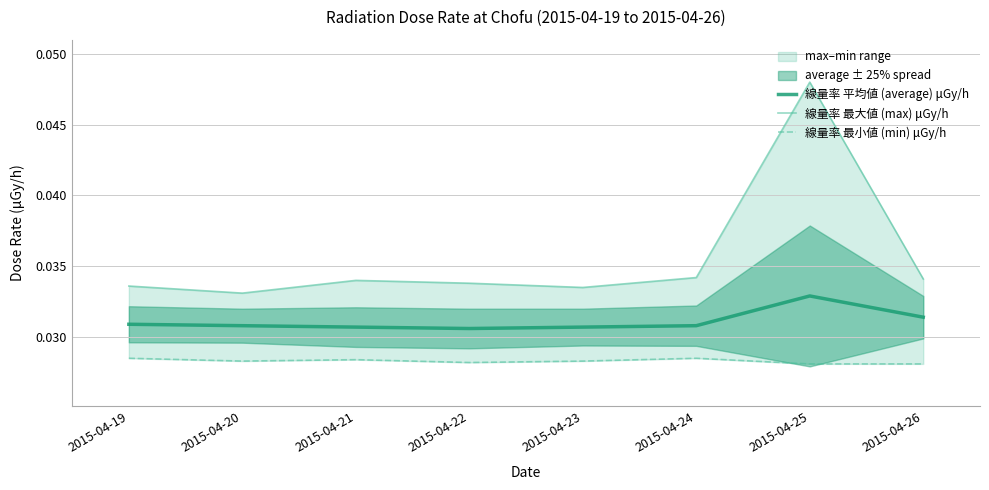

Which series changed the most between 2015-04-25 and 2015-04-26?

線量率 最大値 (max) μGy/h